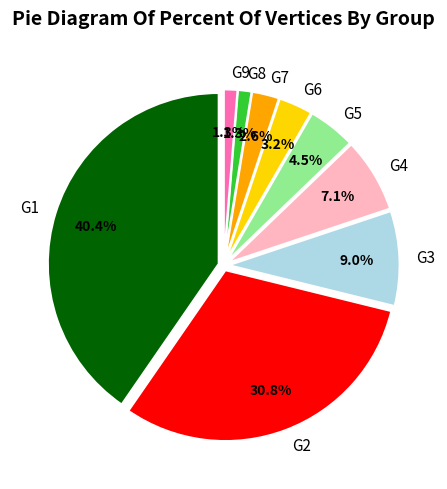

What percentage is the G6 slice, to the nearest percent?

3%